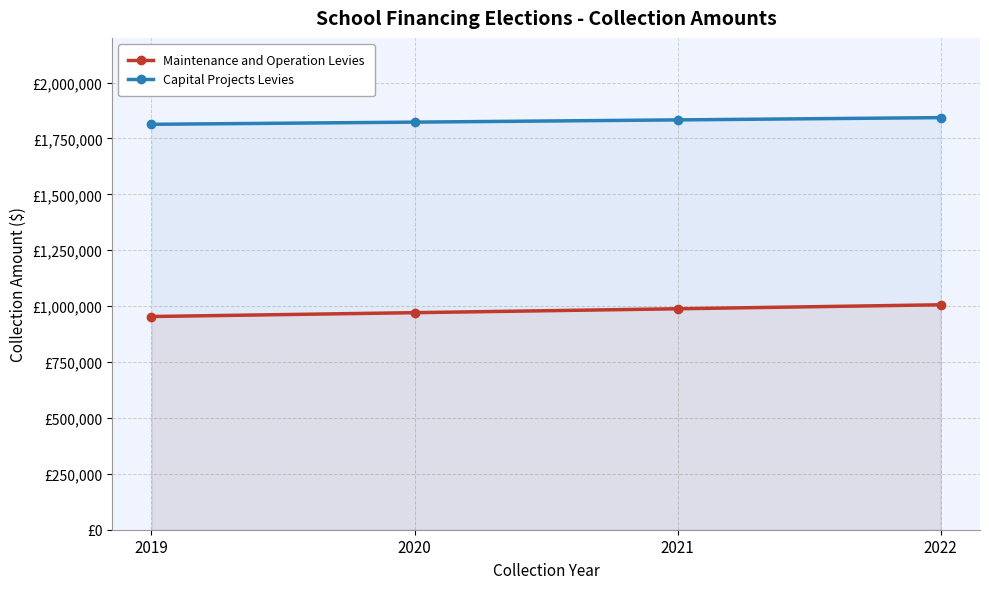

Rank the categories by Capital Projects Levies value from lowest to highest.

2019, 2020, 2021, 2022